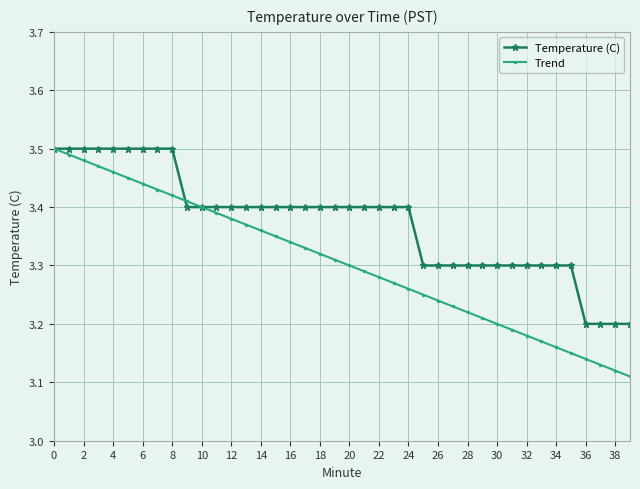

Does the chart have visible grid lines?

Yes